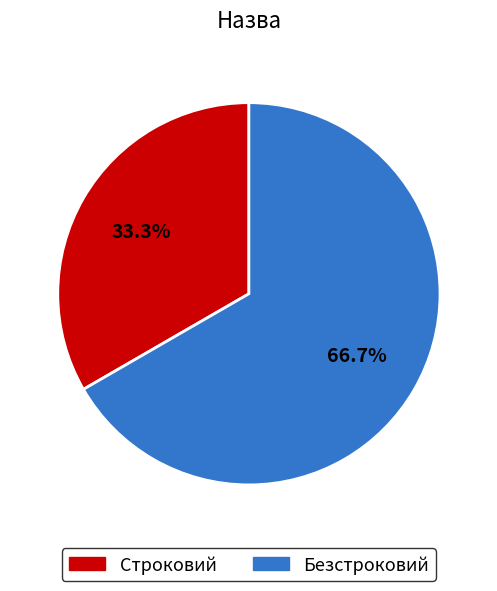

To the nearest percent, what is the difference between the largest and smallest slice percentages?

33%